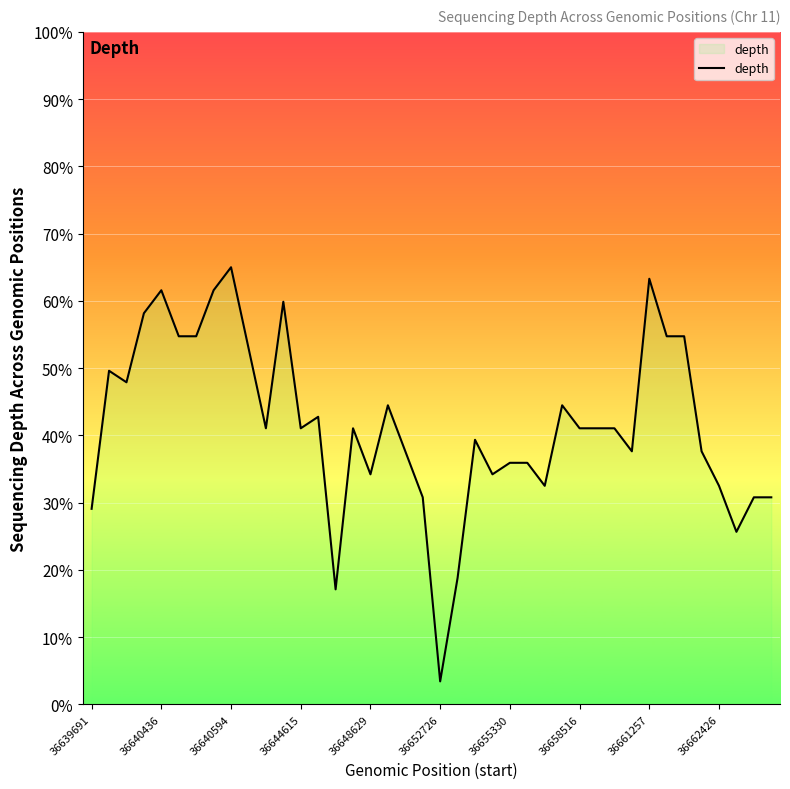

What is the maximum value shown in the chart?

65.0